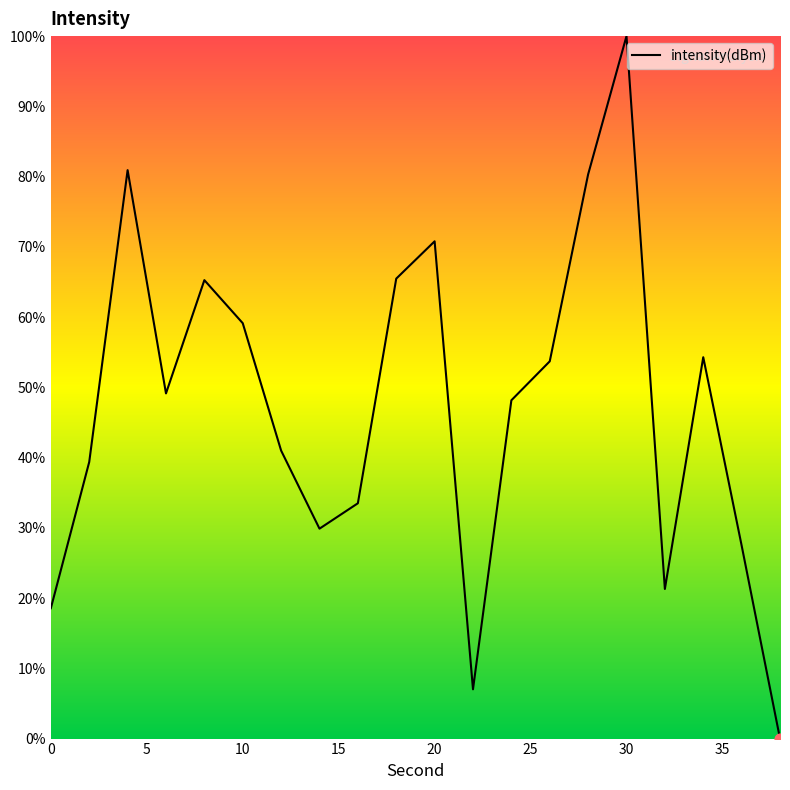

What is the greatest value displayed?

100.0